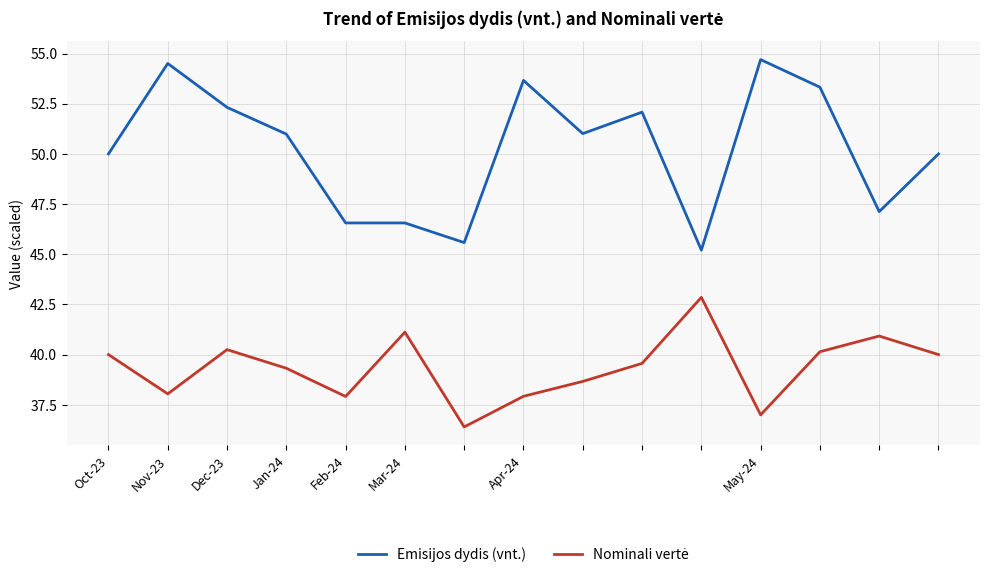

What is the difference between the maximum and minimum values in the Emisijos dydis (vnt.) series?

9.5